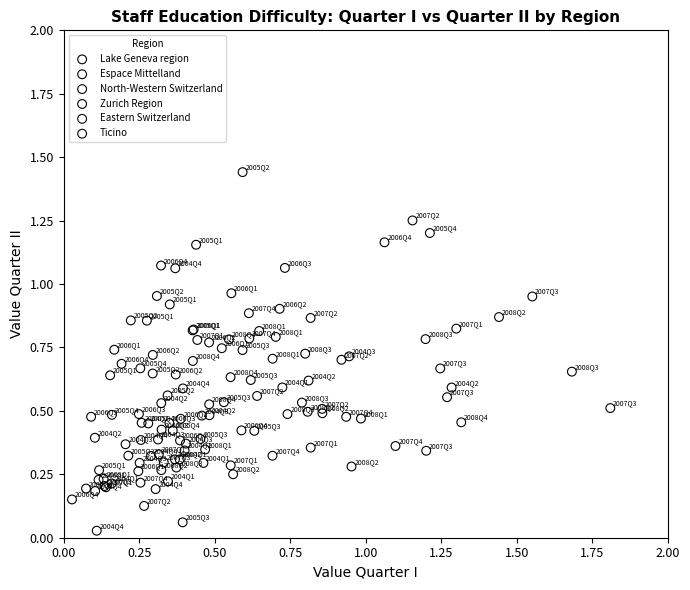

Which series contains the highest Y value?

Eastern Switzerland